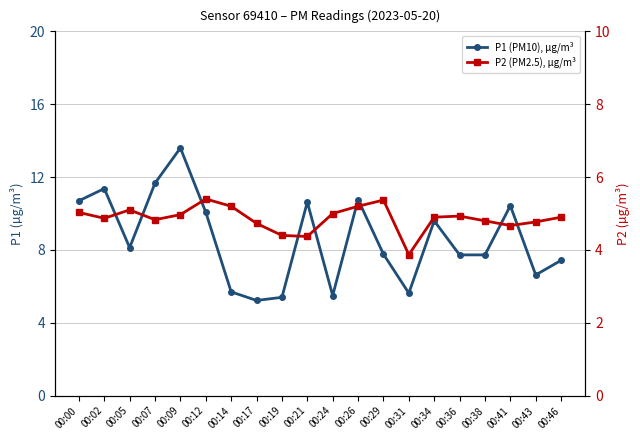

How many data points does each series have?

20